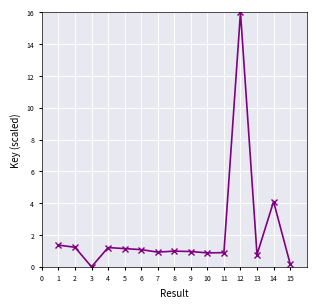

What is the greatest value displayed?

16.0